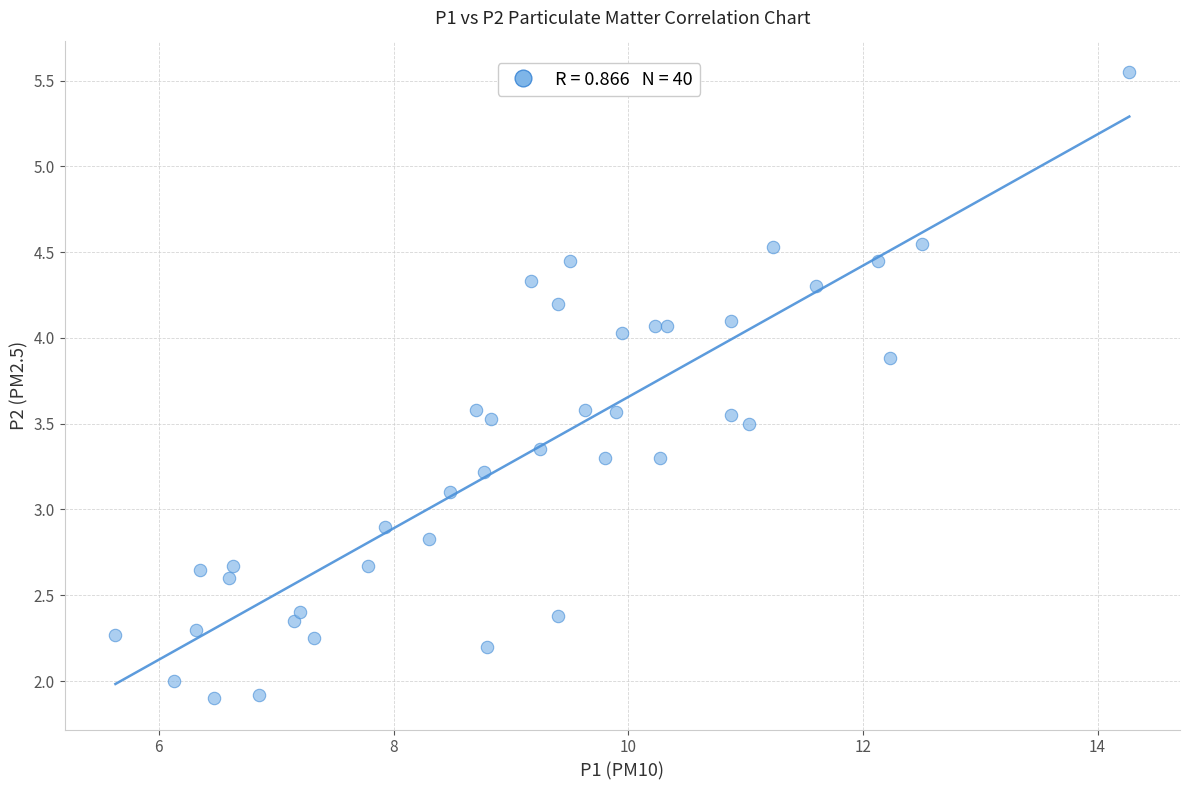

What is the range of X values (max minus min)?

8.6